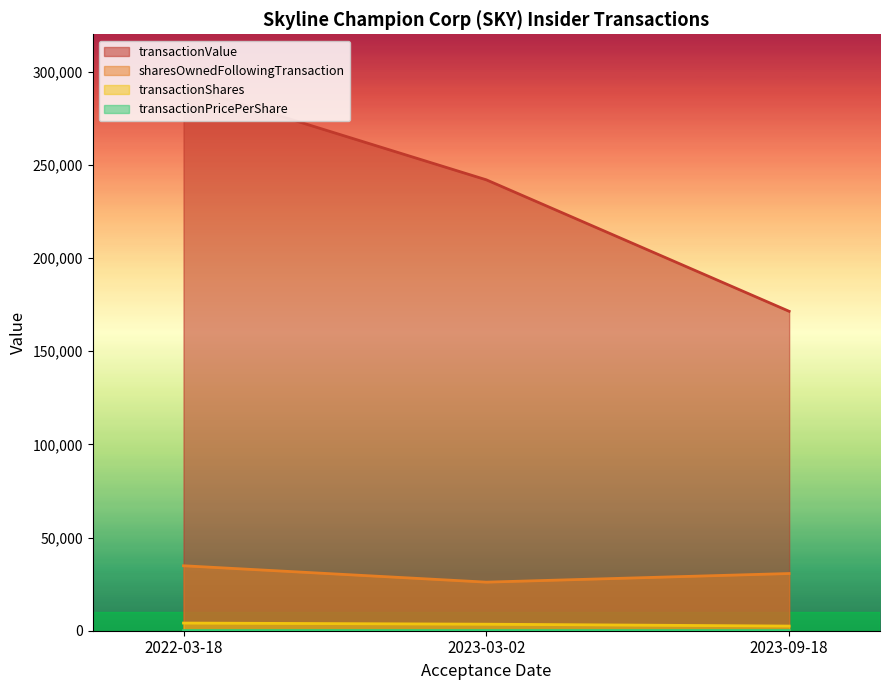

How many lines are shown in the chart?

4